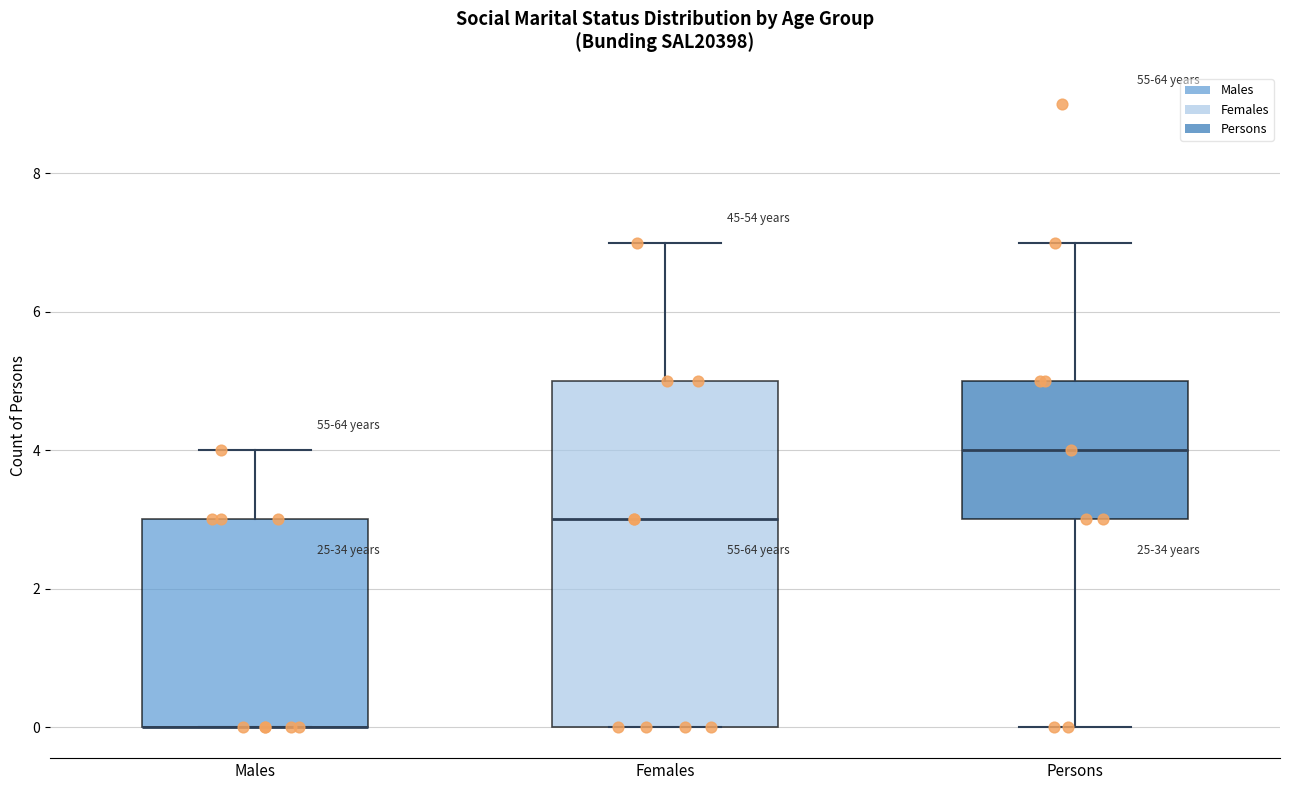

Reading left to right, transcribe this box plot: for each box, give where its median line is, the range the box spans, and where its two whiskers end, as read against the y-axis. The values are not printed on the chart, so give them approximately, as read against the axis.

Males: median 0 (drawn on the box's lower edge), box 0 to 3, whiskers 0 to 4
Females: median 3, box 0 to 5, whiskers 0 to 7
Persons: median 4, box 3 to 5, whiskers 0 to 7